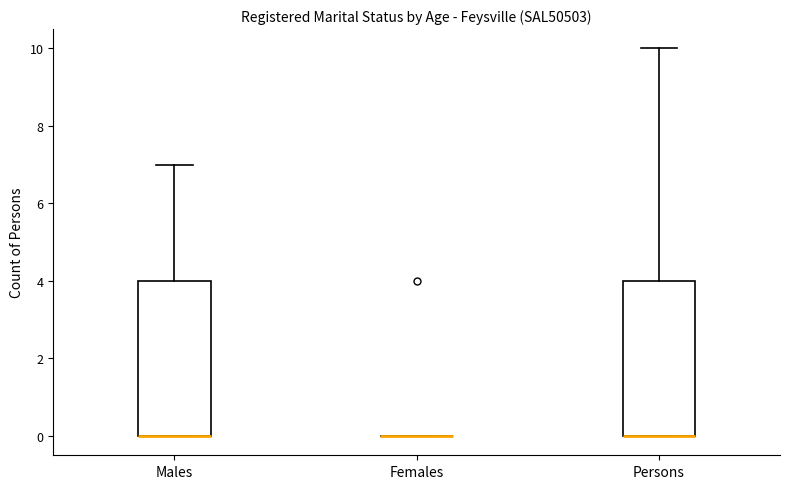

Where is the lower edge of the box for Persons on the y-axis? The values are not printed on the chart, so give them approximately, as read against the axis.

0